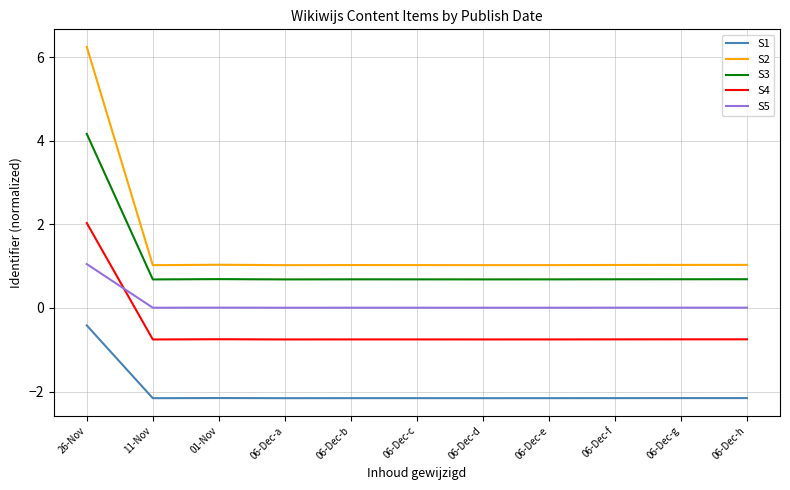

At which category is the sum across all series the highest?

26-Nov